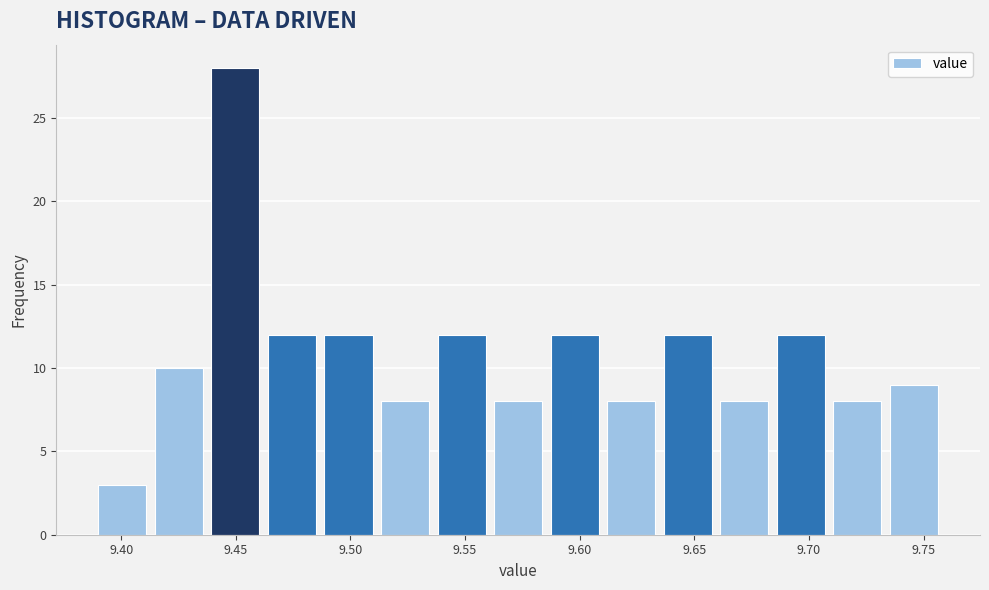

Reading left to right, transcribe this chart: for each bar, give the range it covers on the x-axis and its height. Neither the bar edges nor the heights are printed on the chart, so give them approximately, as read against the axes.

9.390 to 9.415: 3
9.415 to 9.440: 10
9.440 to 9.465: 28
9.465 to 9.490: 12
9.490 to 9.515: 12
9.515 to 9.540: 8
9.540 to 9.565: 12
9.565 to 9.585: 8
9.585 to 9.610: 12
9.610 to 9.635: 8
9.635 to 9.660: 12
9.660 to 9.685: 8
9.685 to 9.710: 12
9.710 to 9.735: 8
9.735 to 9.760: 9